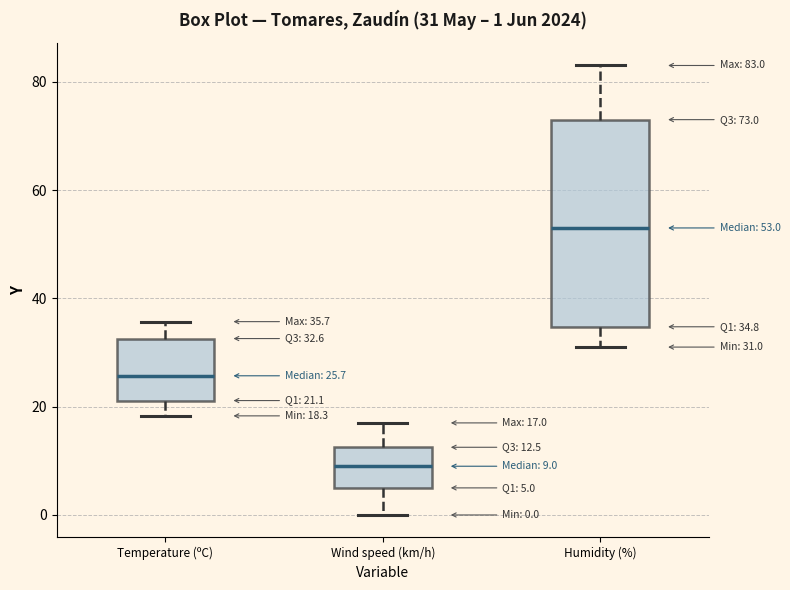

Which box is the tallest, from its lower edge to its upper edge?

Humidity (%)